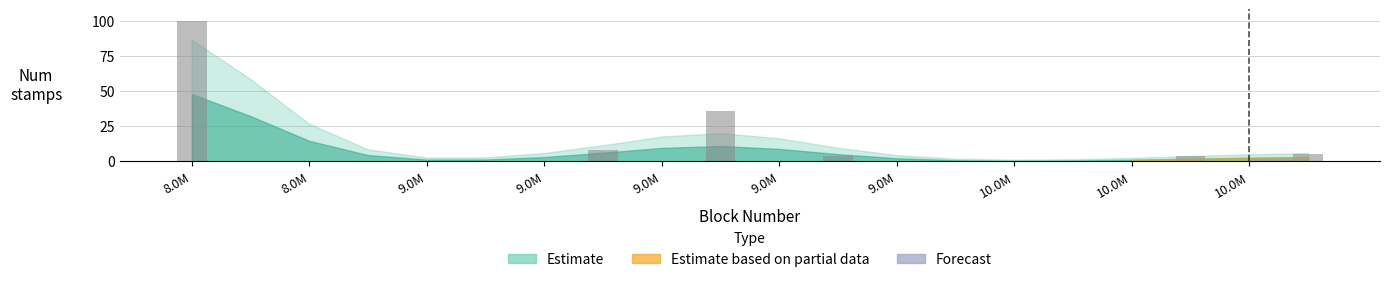

Reading left to right, extract all data points from this chart.

100	0	0	0	0	0	0	8	0	36	0	4	0	0	0	0	0	4	0	5